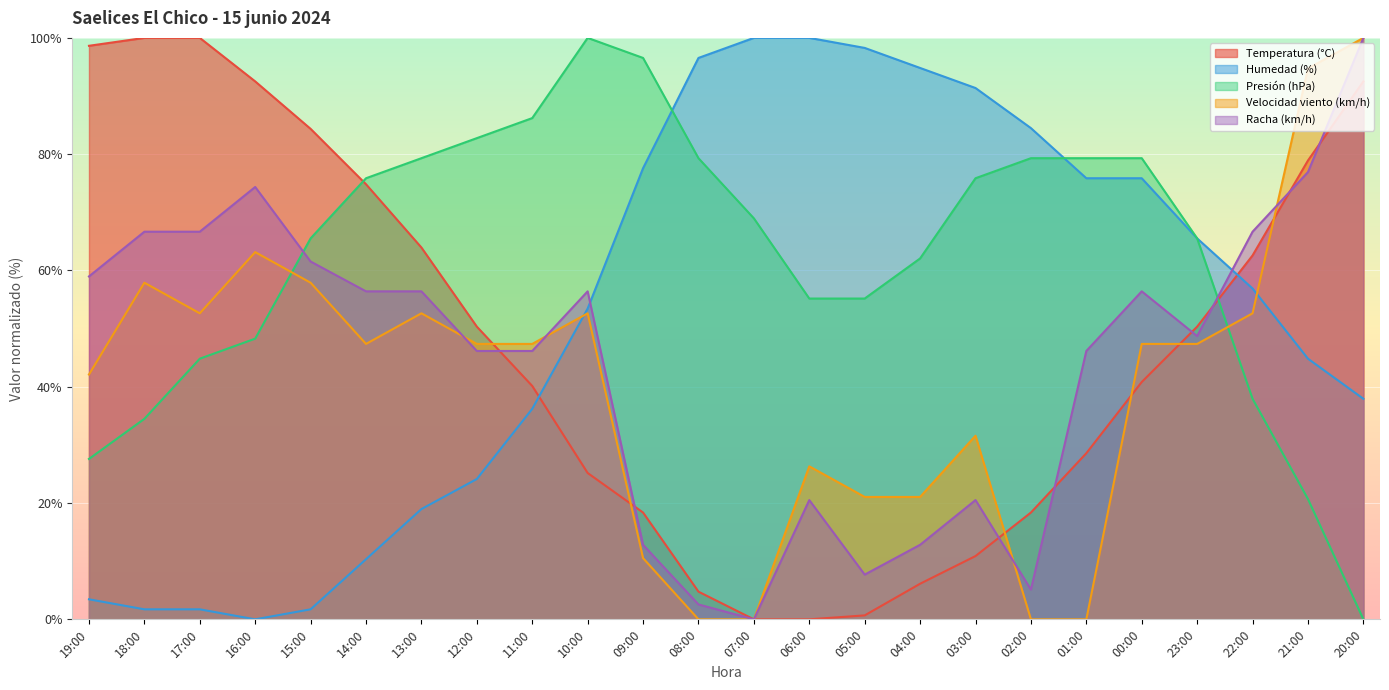

What is the maximum value shown in the chart?

100.0